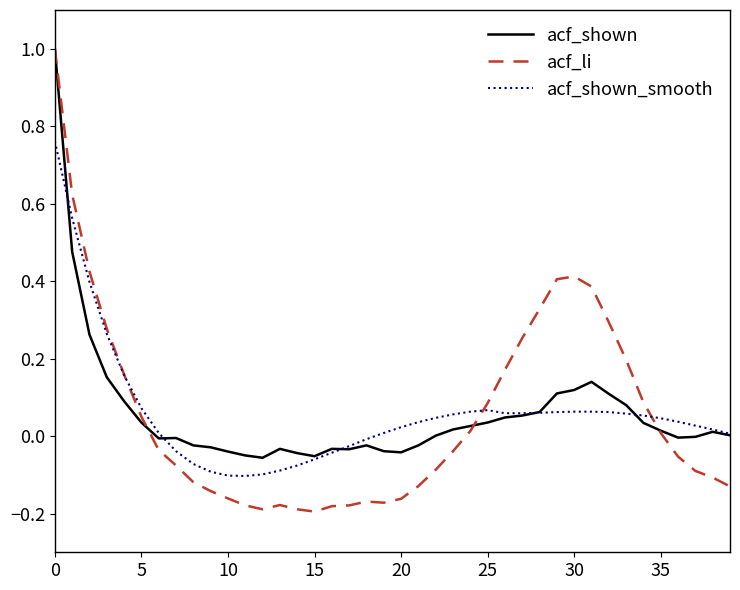

What is the greatest value displayed?

1.0